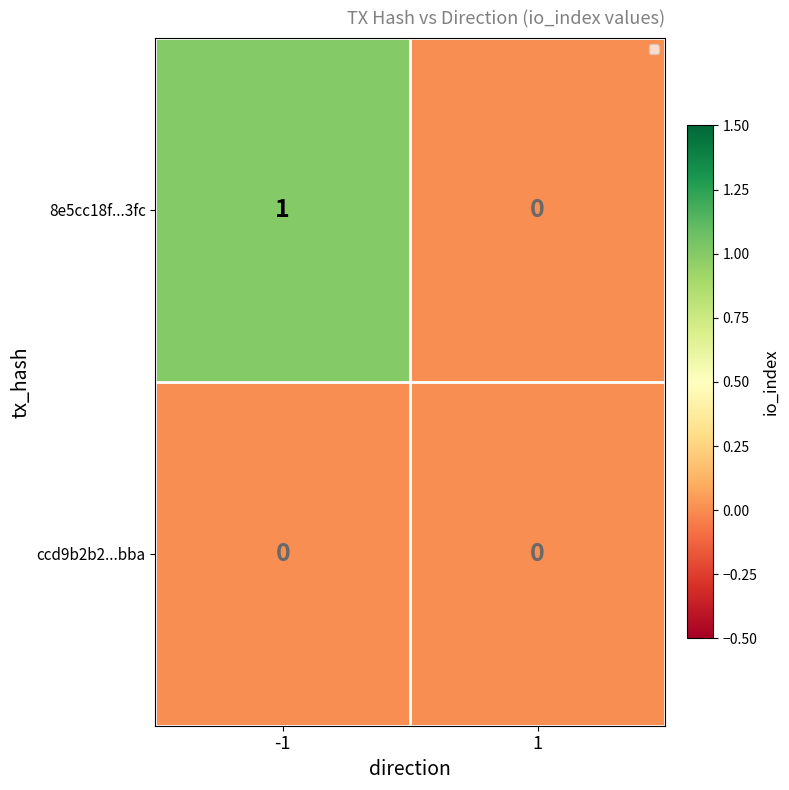

The value of 8e5cc18f...3fc at -1 is 1. True or false?

True